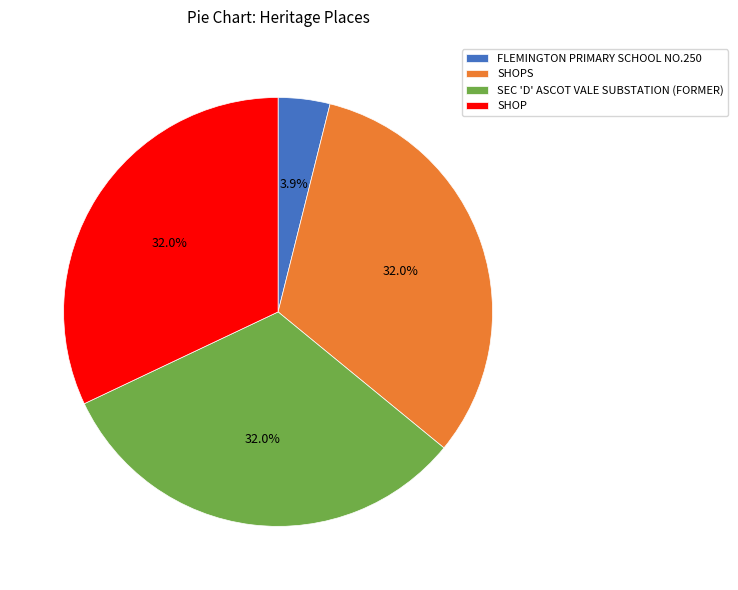

To the nearest percent, what is the difference between the SHOPS and FLEMINGTON PRIMARY SCHOOL NO.250 slice percentages?

28%